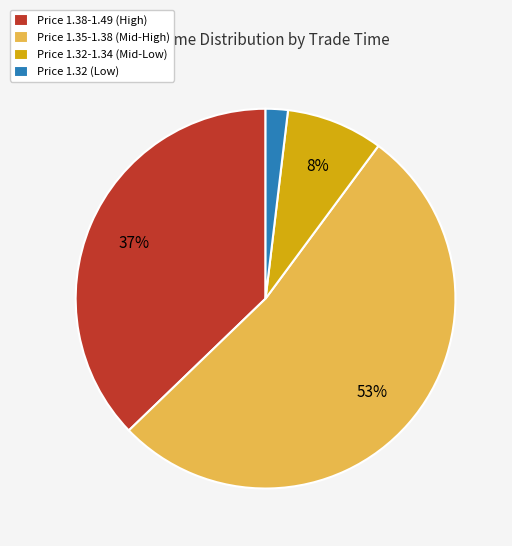

Is there any slice that represents more than half of the pie?

Yes